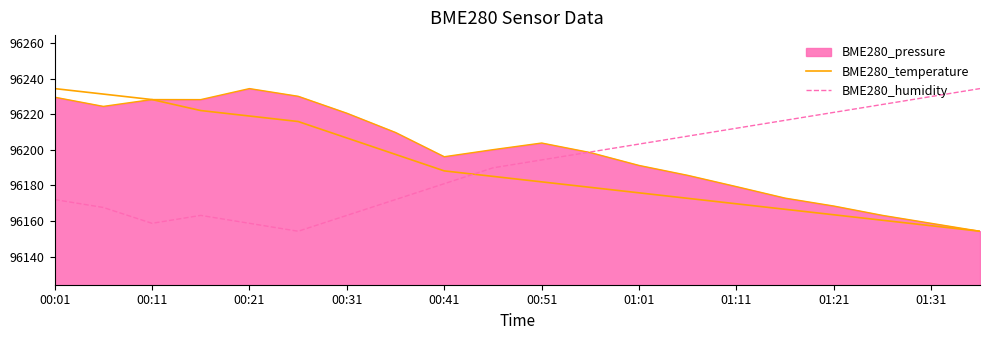

At how many categories does at least one series exceed 96224?

6